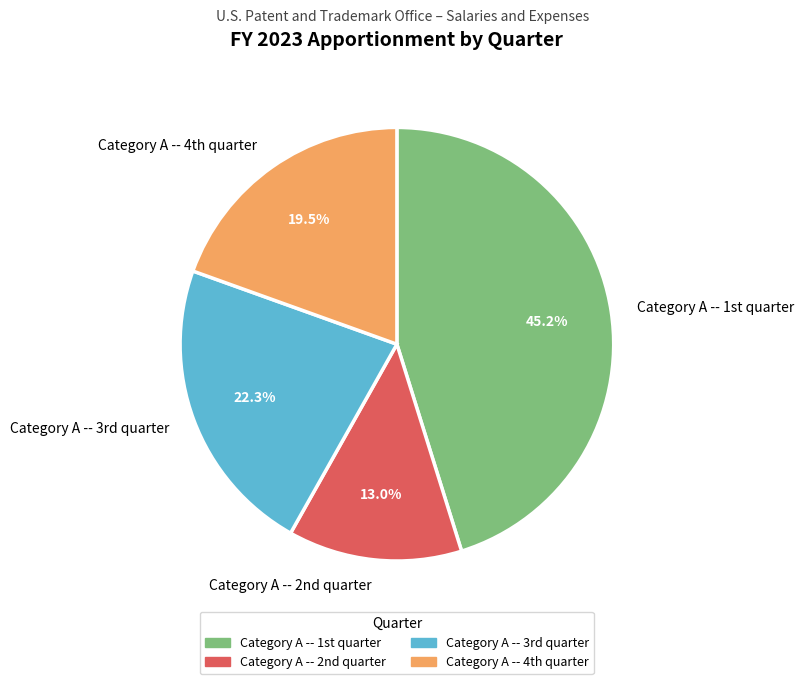

To the nearest percent, what is the average slice percentage?

25%